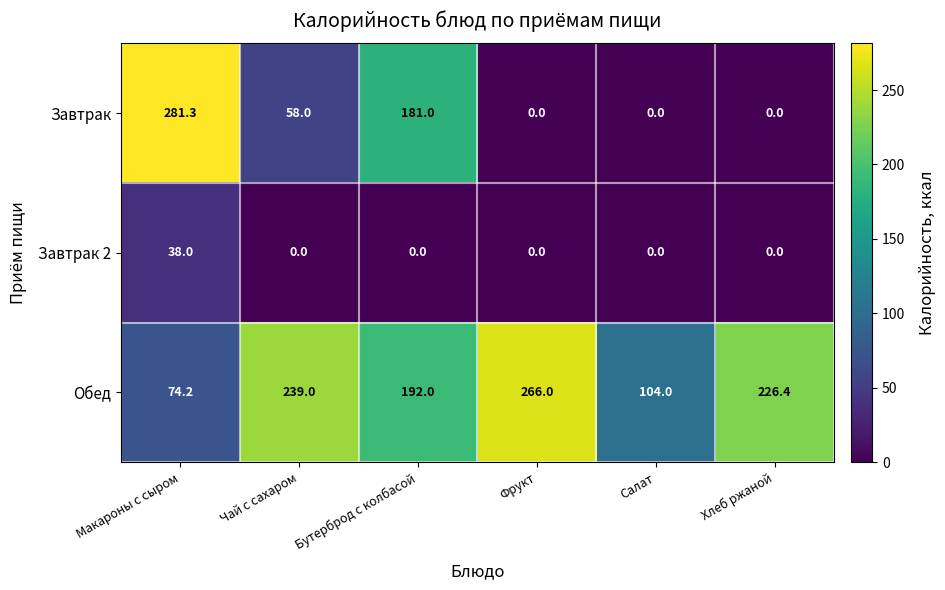

Reading left to right, transcribe all the data shown in this chart.

Завтрак: 281.3	58.0	181.0	0.0	0.0	0.0
Завтрак 2: 38.0	0.0	0.0	0.0	0.0	0.0
Обед: 74.2	239.0	192.0	266.0	104.0	226.4